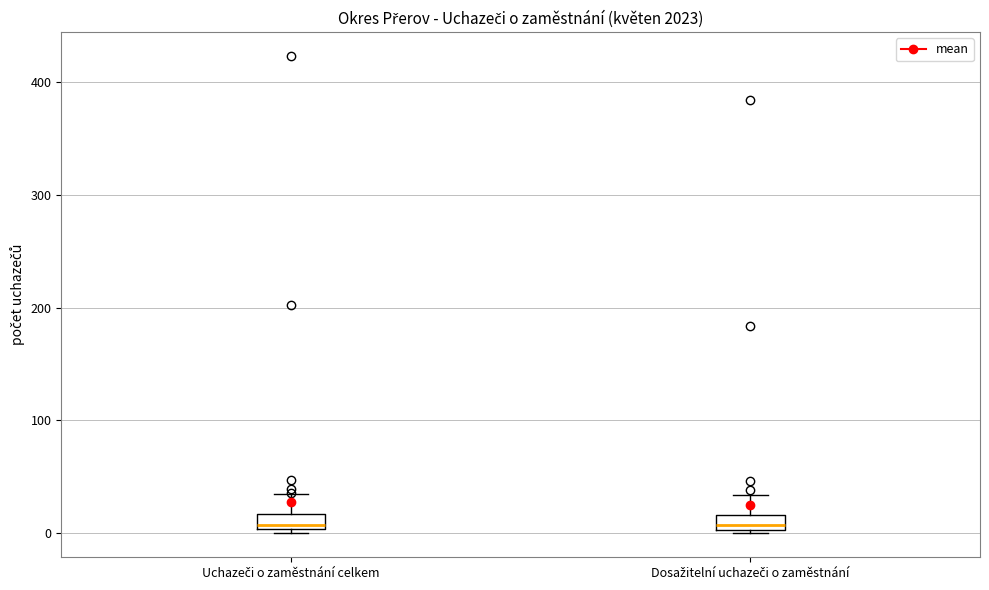

Where does the upper whisker of the box for Uchazeči o zaměstnání celkem end on the y-axis? The values are not printed on the chart, so give them approximately, as read against the axis.

40